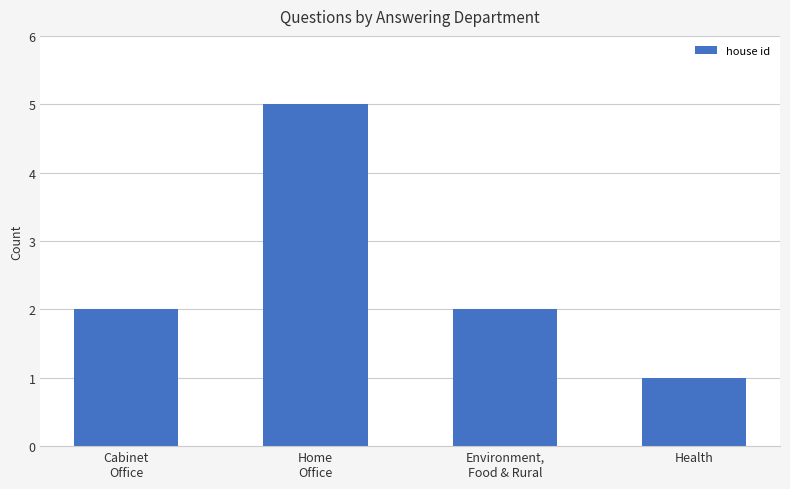

Count the number of data series in this chart.

1